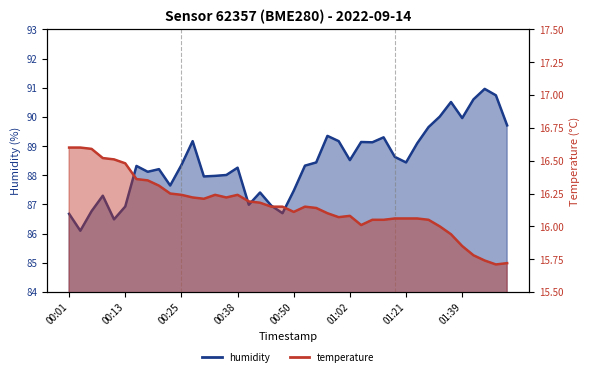

What is the approximate value of temperature at 00:35?

16.2